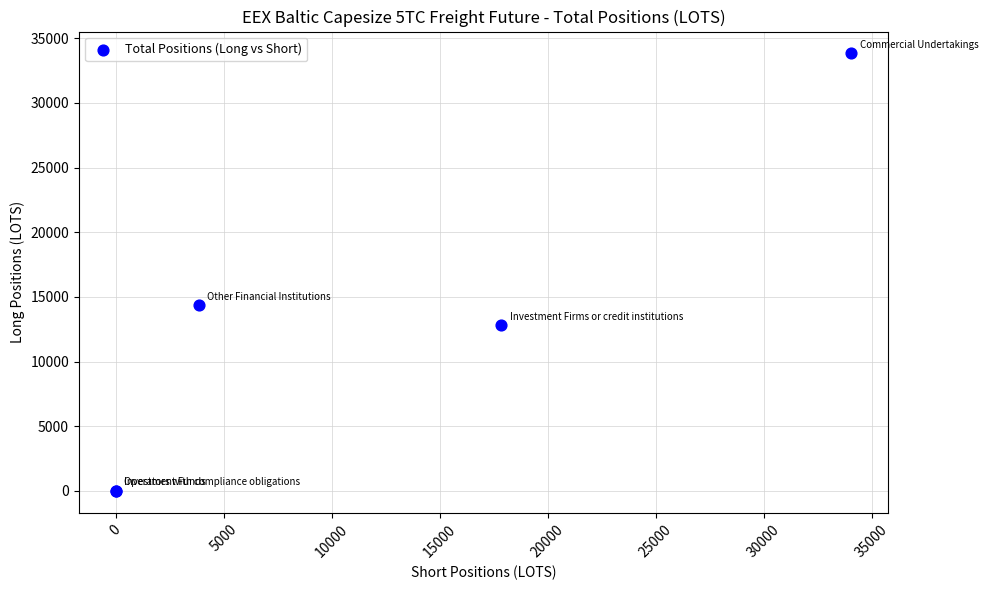

What Y value in the scatter plot is closest to 16914?

14359.2